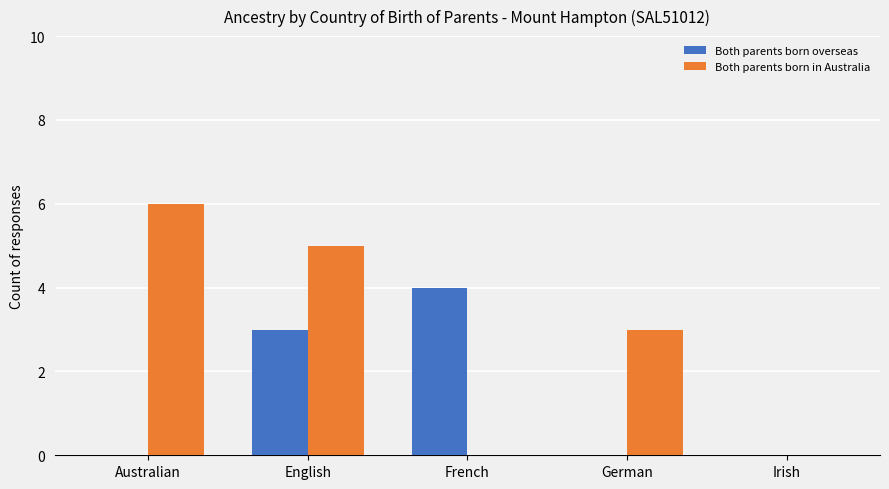

At which label is Both parents born overseas closest to 2?

English